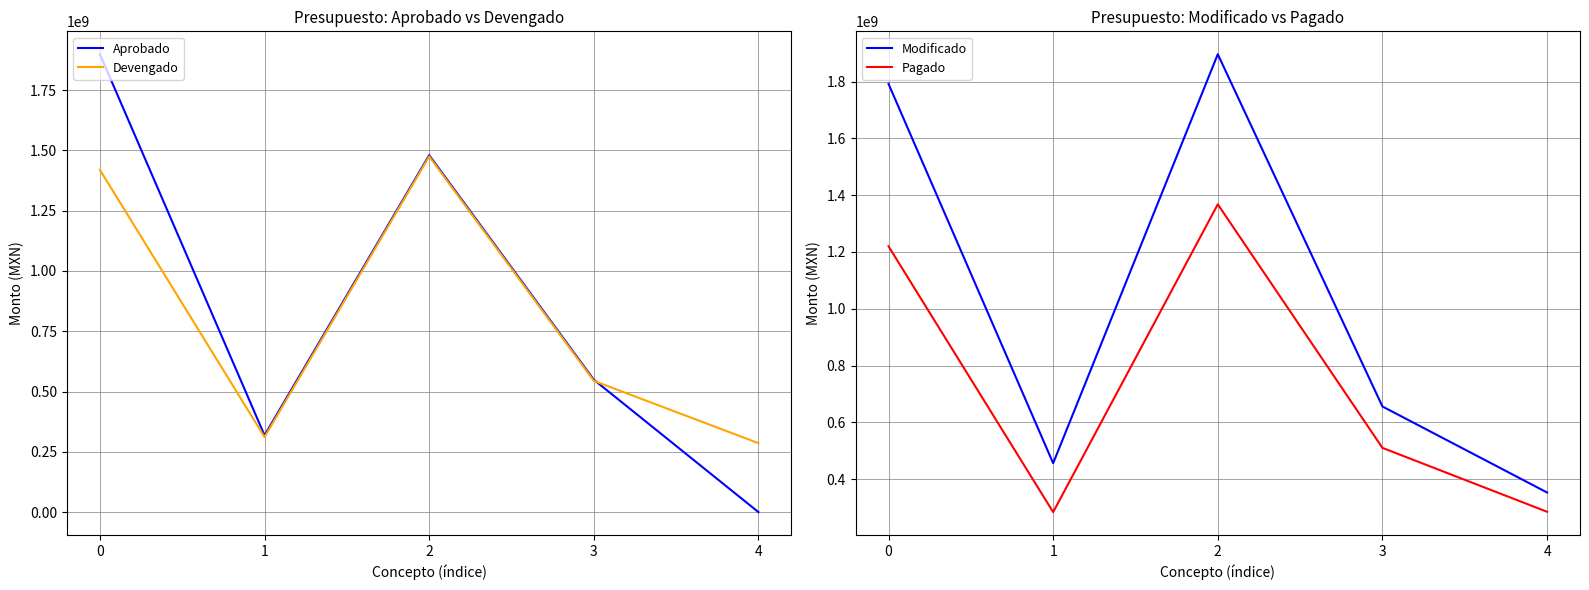

At which label does Pagado reach its peak?

2